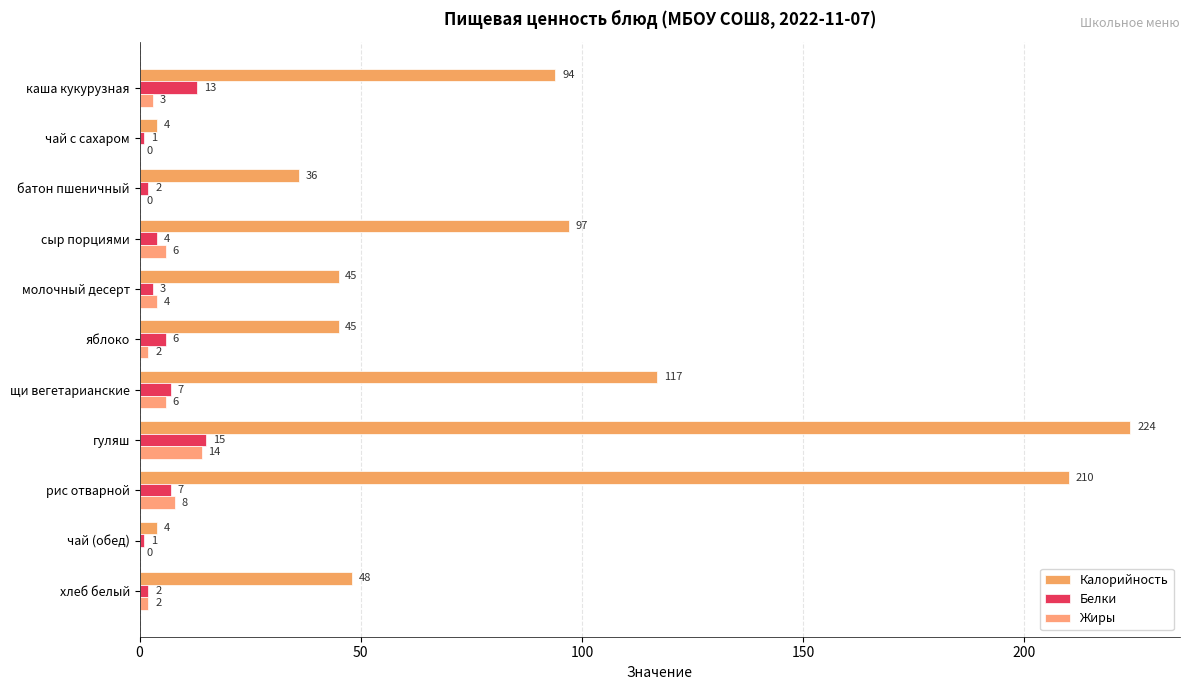

How many data points does each series have?

11